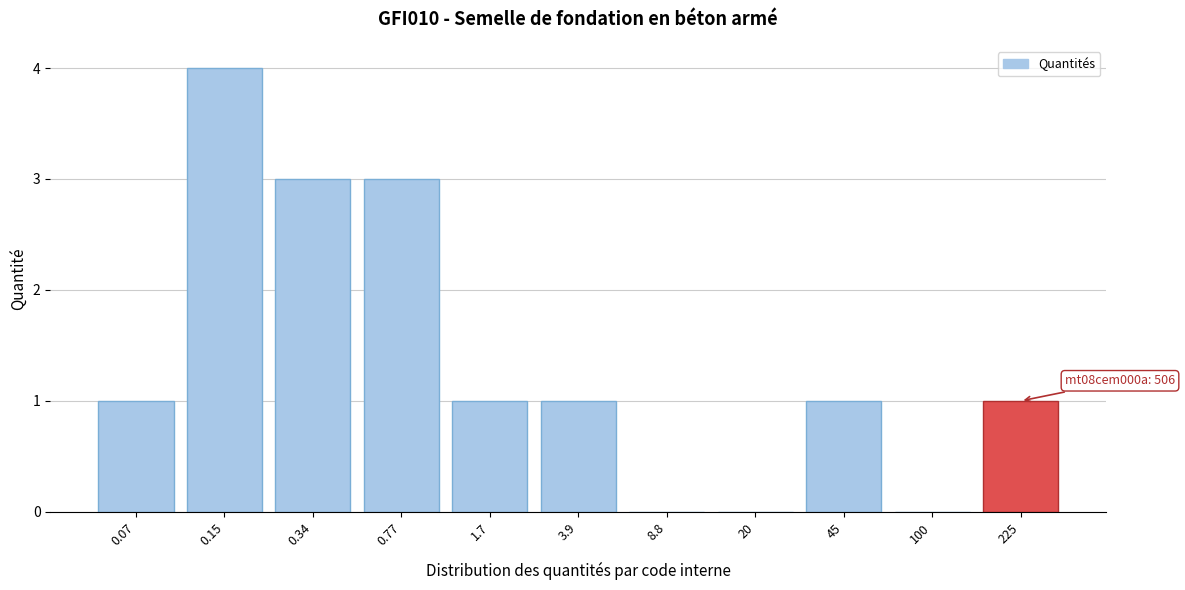

Reading left to right, what are all the values shown in this chart?

0.07=1	0.15=4	0.34=3	0.77=3	1.7=1	3.9=1	8.8=0	20=0	45=1	100=0	225=1